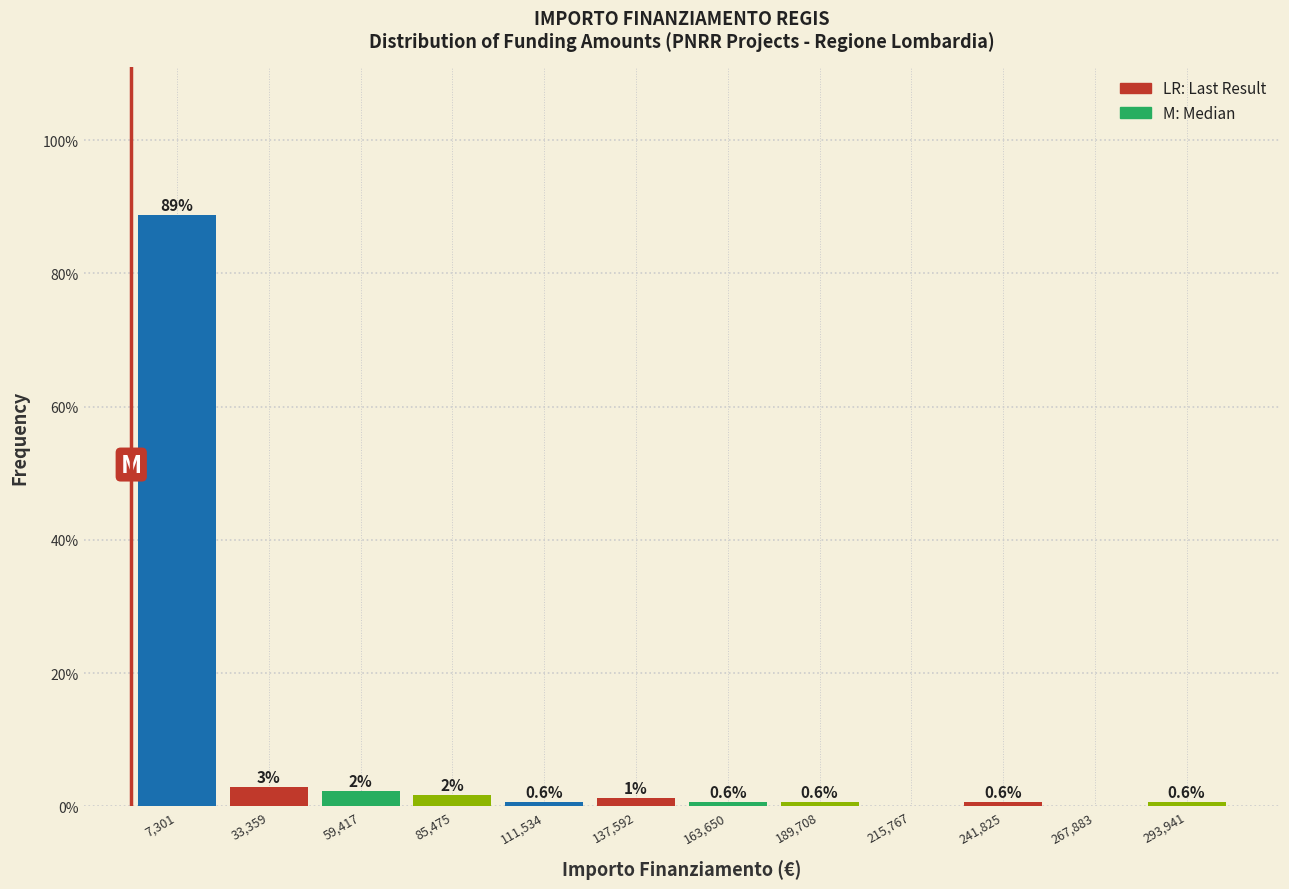

What is the greatest value displayed?

88.8